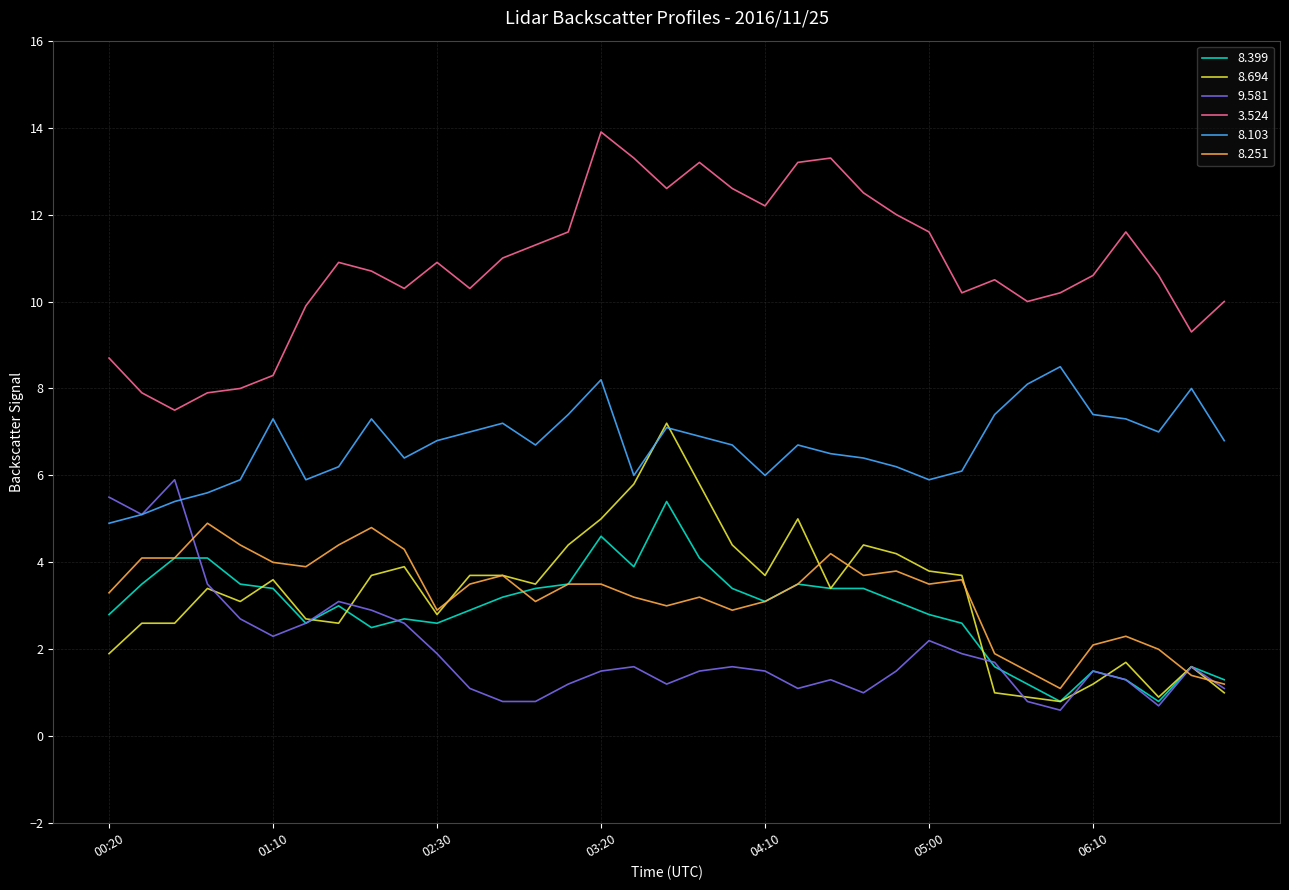

What is the difference between the maximum and minimum values in the 8.251 series?

3.8